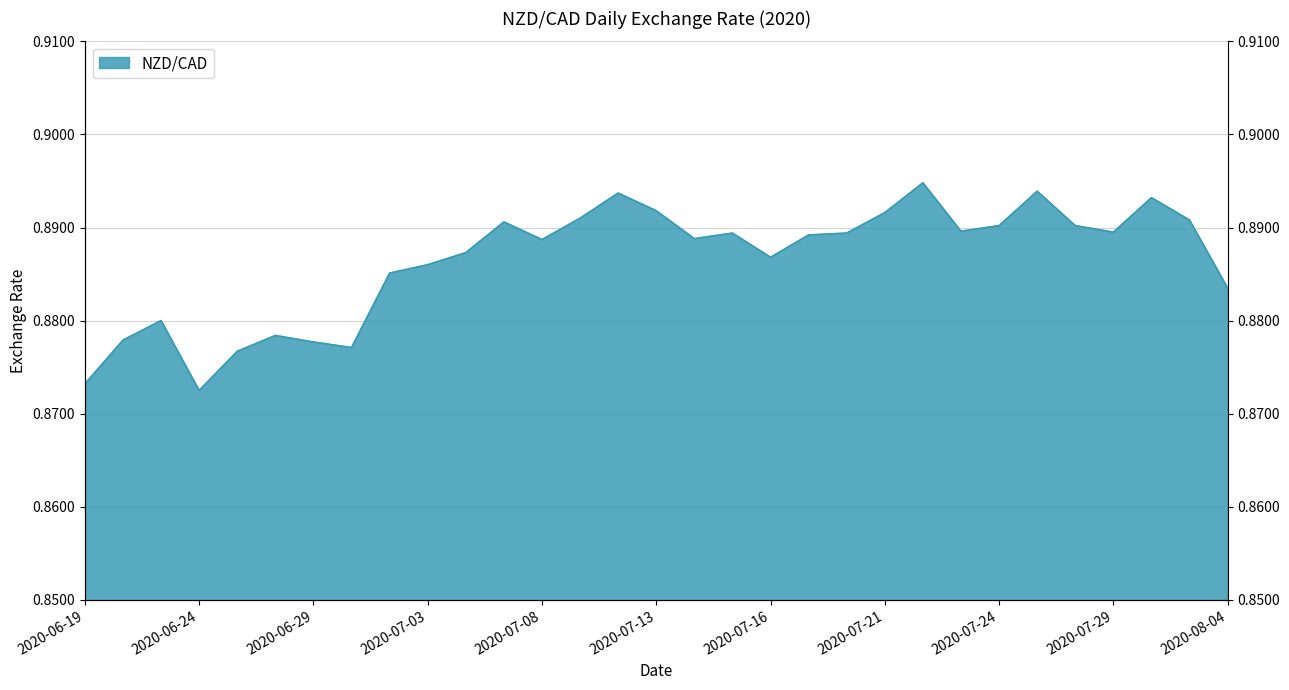

At which category does the chart reach its minimum across all series?

2020-06-24